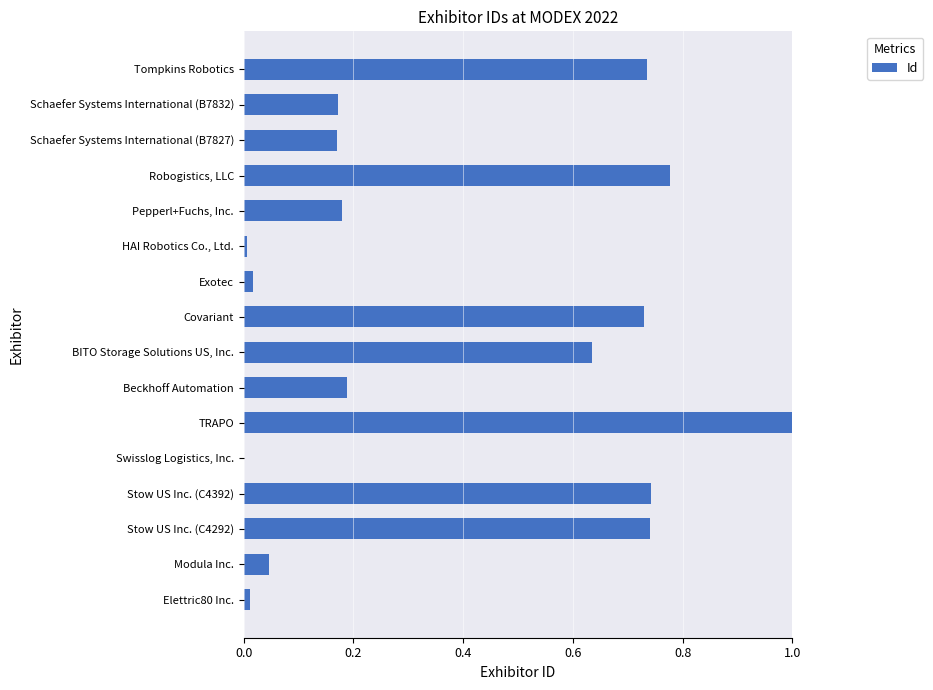

The value at Stow US Inc. (C4392) is 1.0. True or false?

False